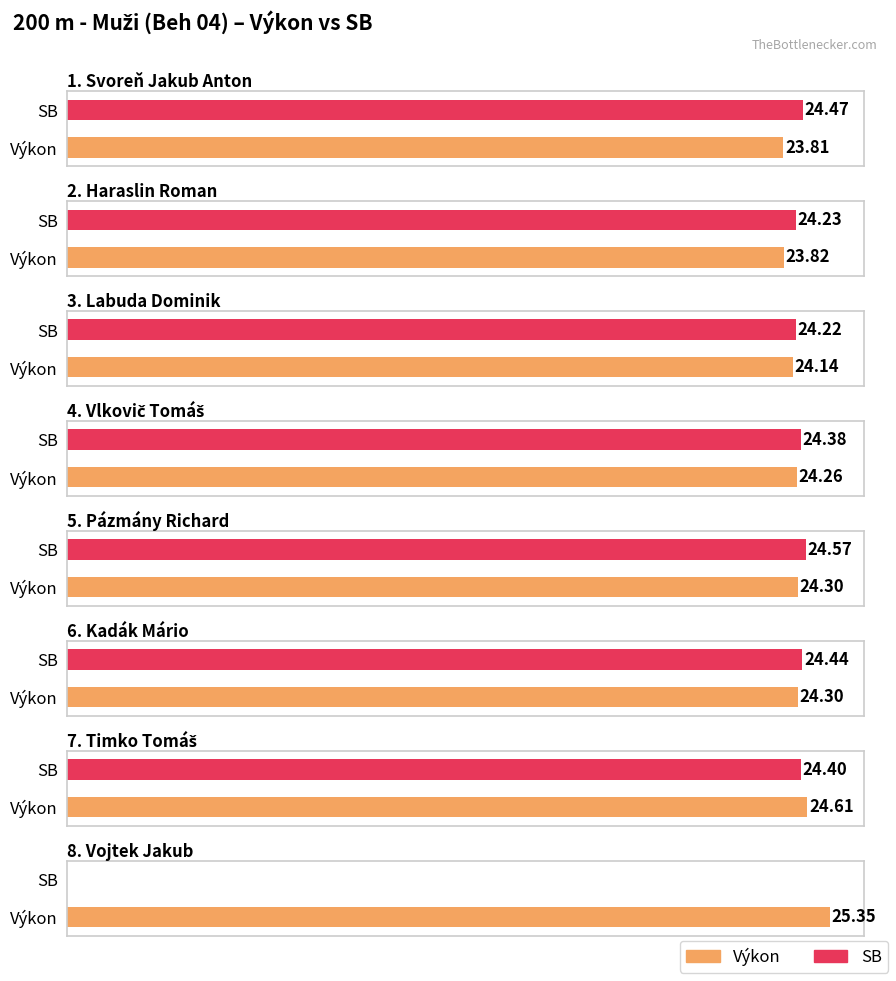

Which label corresponds to the largest value in the chart?

Vojtek Jakub